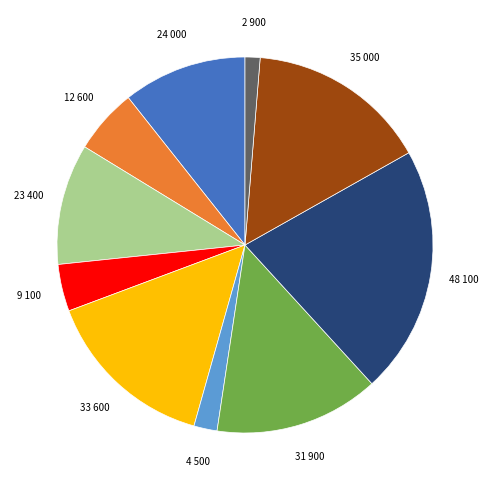

Is there any slice that represents more than half of the pie?

No